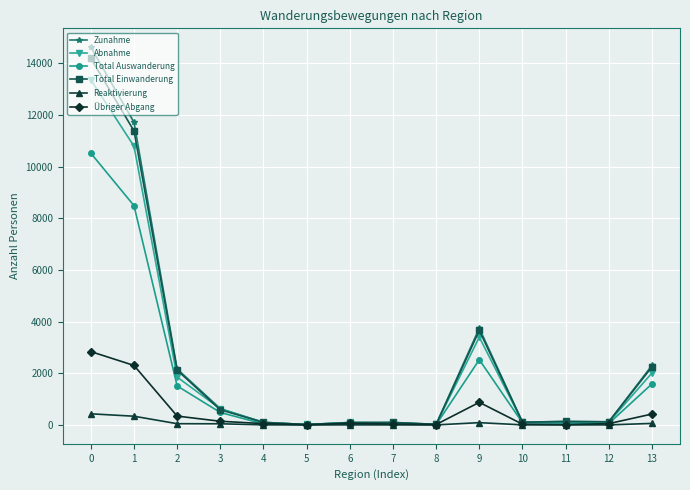

What is the highest value of the Zunahme series?

14629